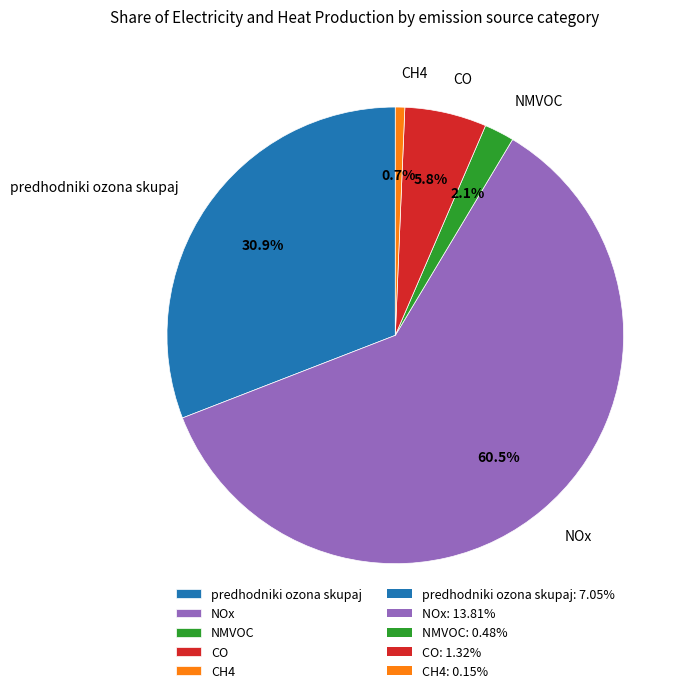

Which has a higher value, NMVOC or predhodniki ozona skupaj?

predhodniki ozona skupaj